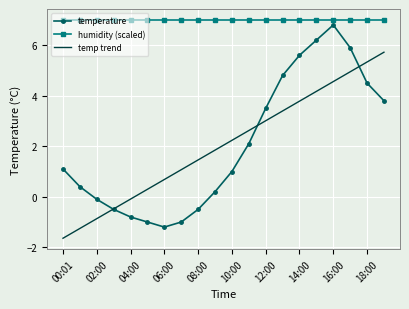

Which series has the largest range (max minus min)?

temperature